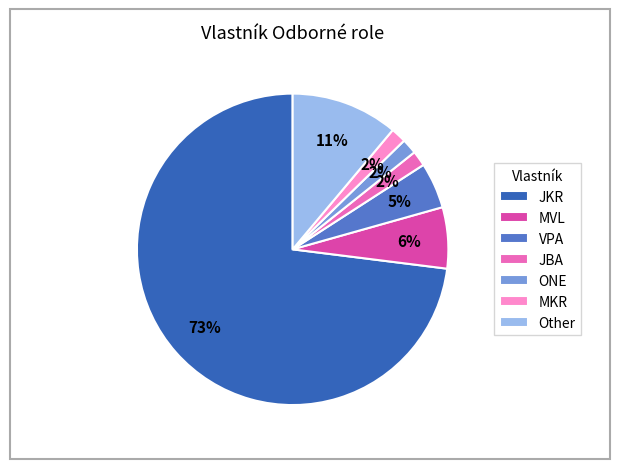

To the nearest percent, what percentage of the pie is MKR?

2%